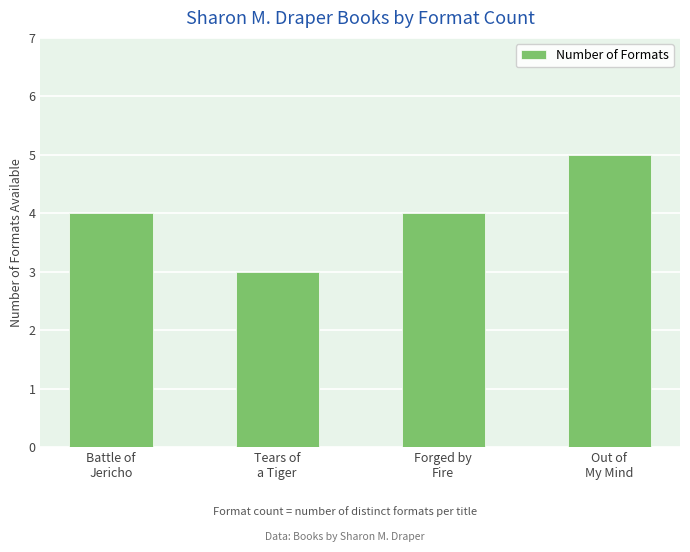

What is the difference between the maximum and minimum values?

2